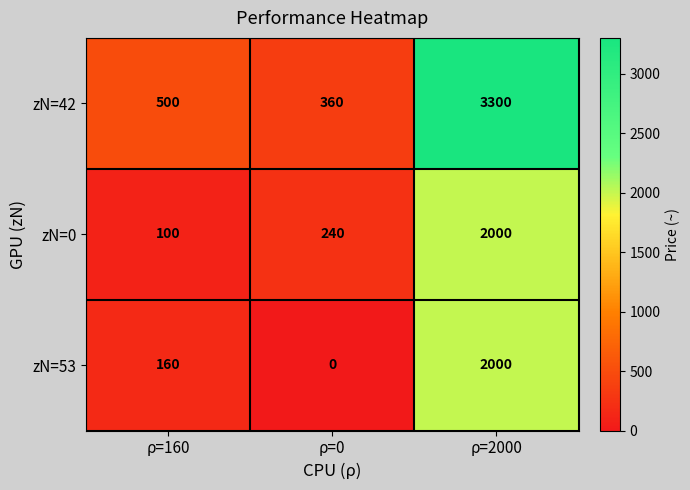

Read the zN=42 value at ρ=0, to the nearest 10.

360